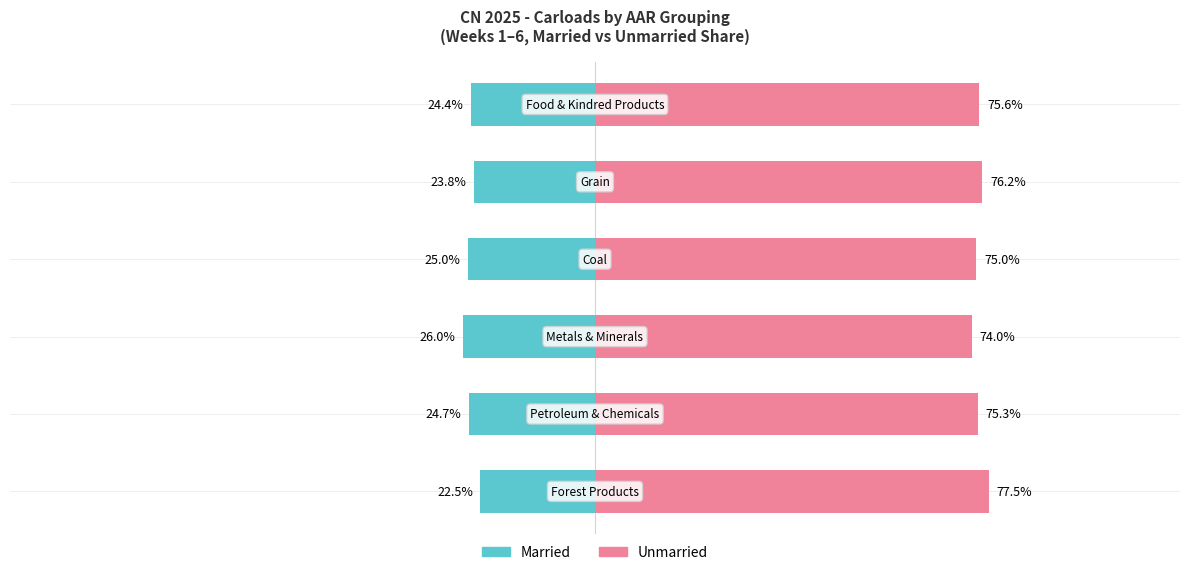

What is the average value of the Married series?

-24.4